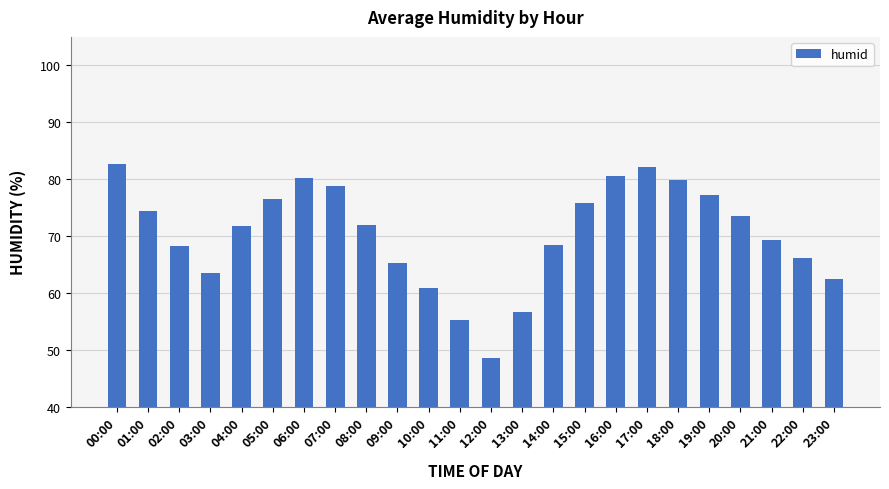

What is the smallest value displayed?

48.5